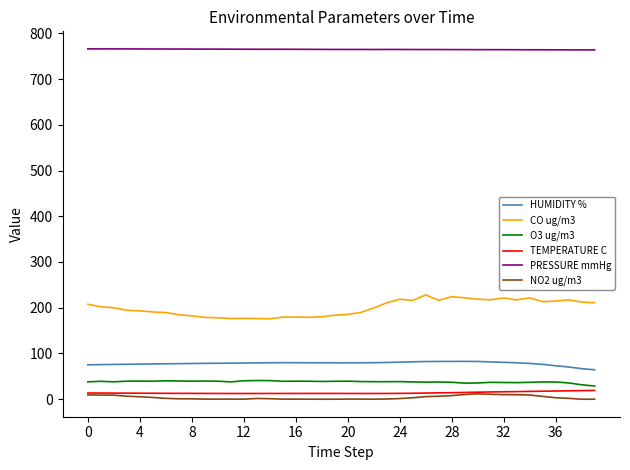

Rank the series by their maximum value, from highest to lowest.

PRESSURE mmHg, CO ug/m3, HUMIDITY %, O3 ug/m3, TEMPERATURE C, NO2 ug/m3